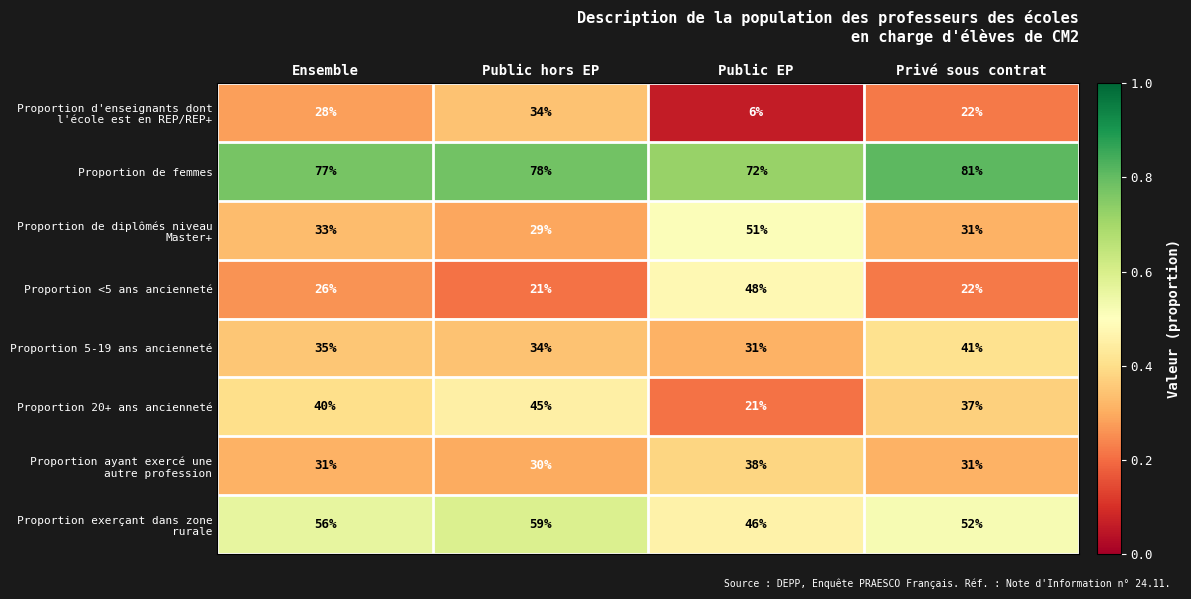

The value of Proportion <5 ans ancienneté at Privé sous contrat is 31. True or false?

False